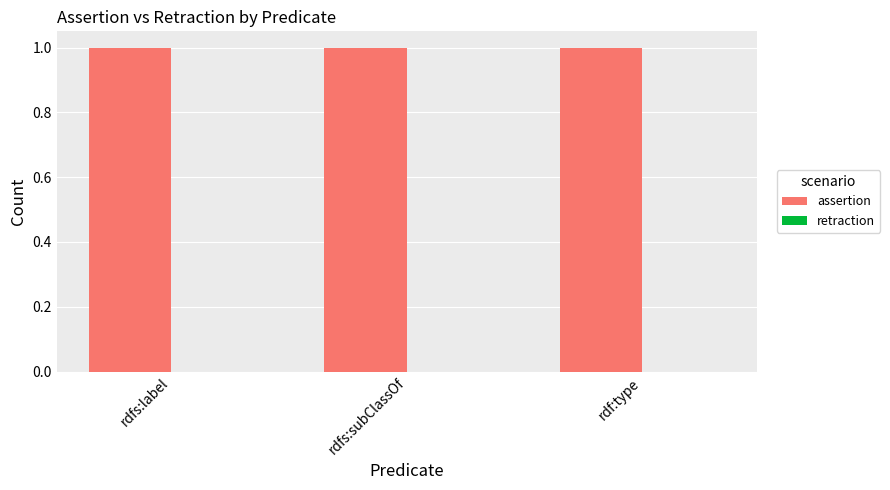

What is the sum of all assertion values?

3